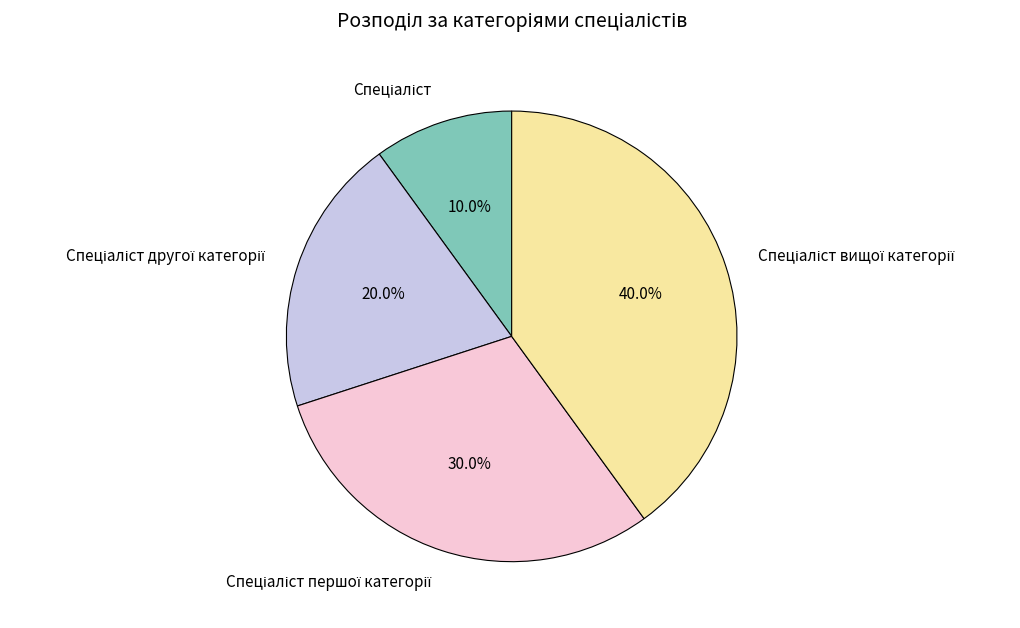

Does any single category account for the majority?

No